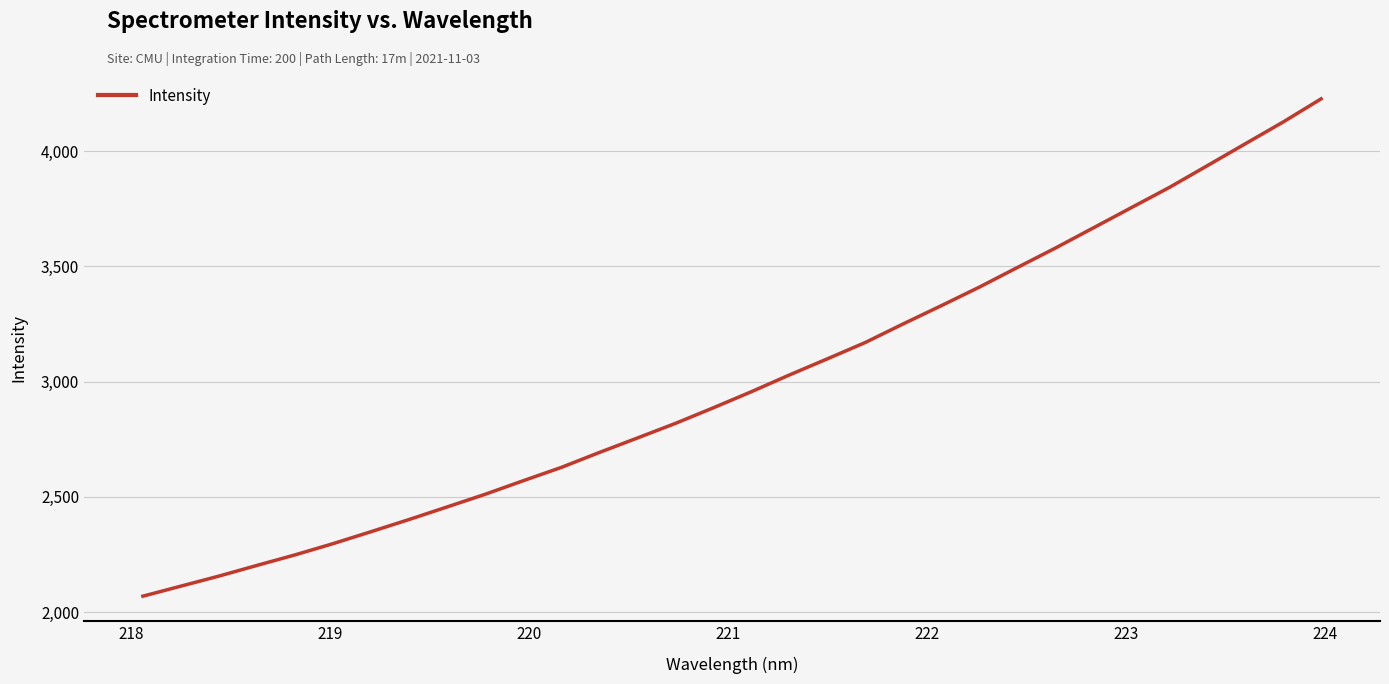

What is the maximum value shown in the chart?

4227.2